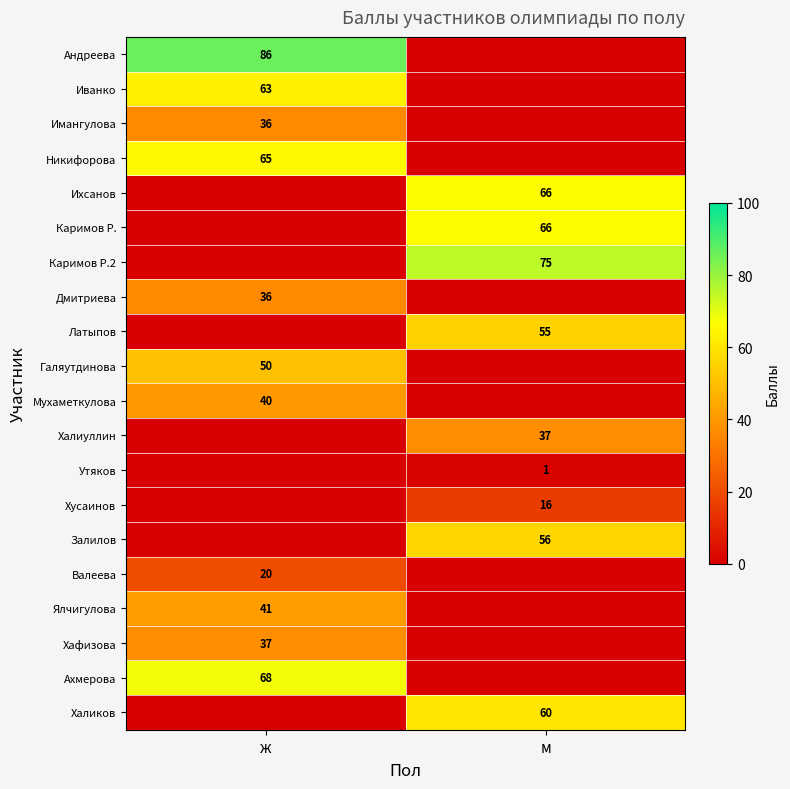

The value of Андреева at ж is 127. True or false?

False